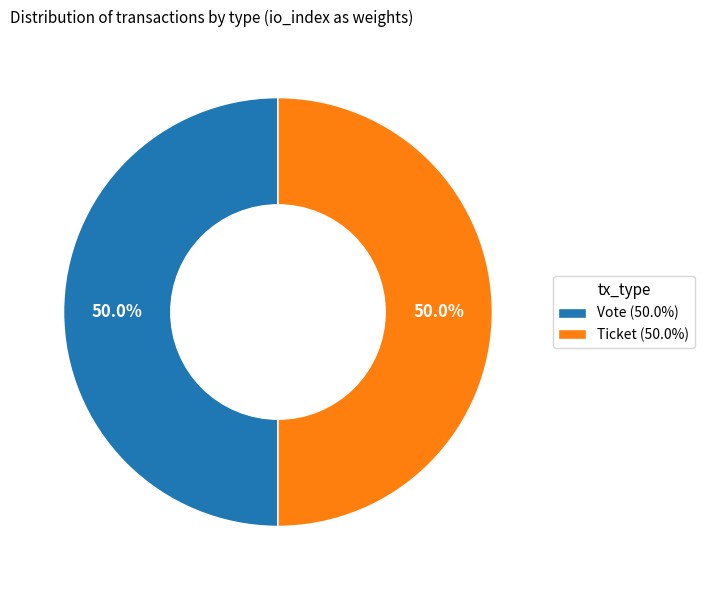

What is the ratio of the value at Vote (50.0%) to the value at Ticket (50.0%)?

1.0